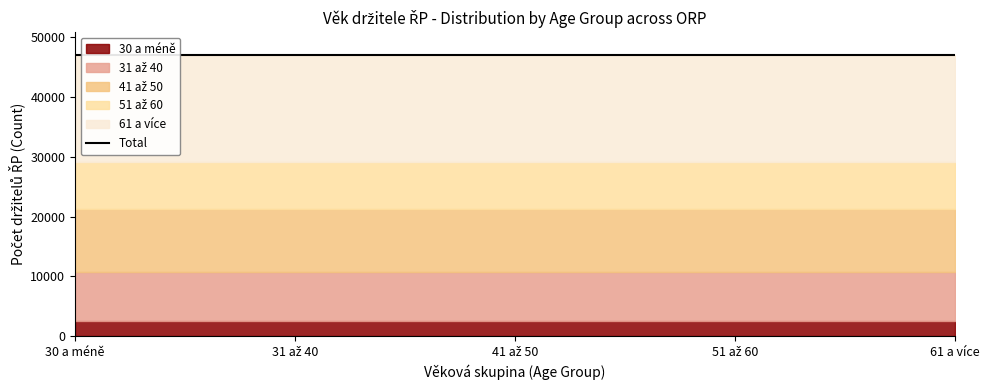

How many data points in 30 a méně are above 41?

18